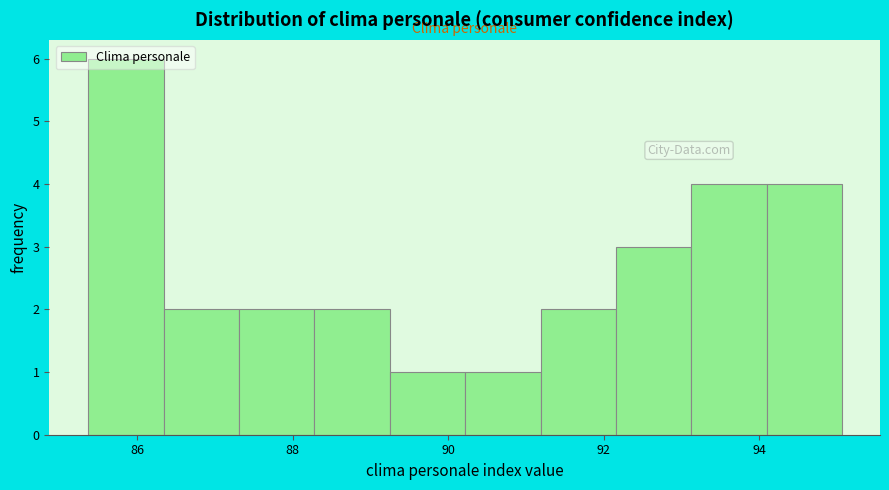

Reading left to right, list every bar in this chart as the range it spans on the x-axis followed by its height. Neither the bar edges nor the heights are printed on the chart, so give them approximately, as read against the axes.

85.4 to 86.4: 6
86.4 to 87.4: 2
87.4 to 88.2: 2
88.2 to 89.2: 2
89.2 to 90.2: 1
90.2 to 91.2: 1
91.2 to 92.2: 2
92.2 to 93.2: 3
93.2 to 94.2: 4
94.2 to 95.0: 4